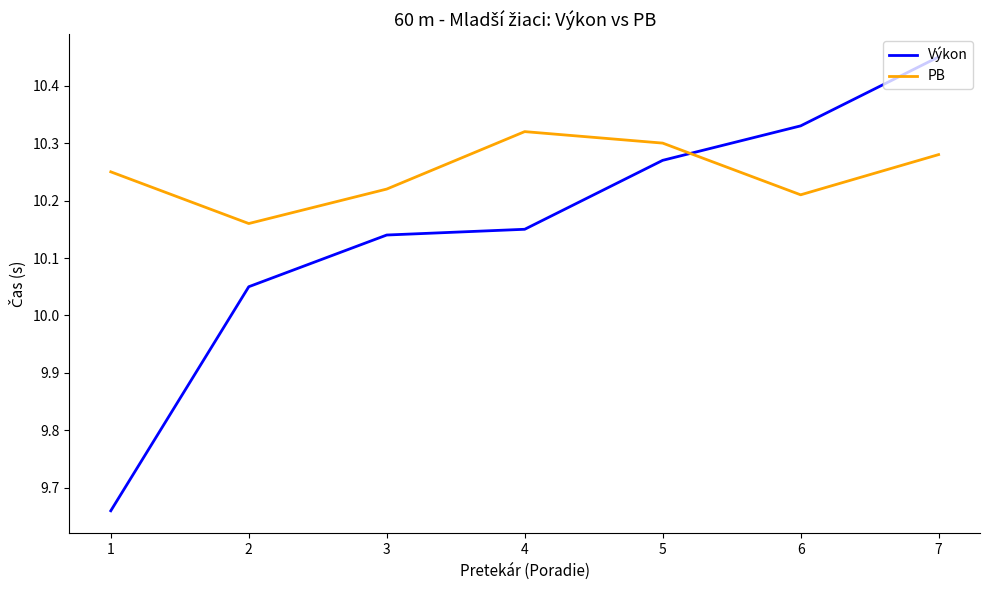

Which series has the largest range (max minus min)?

Výkon